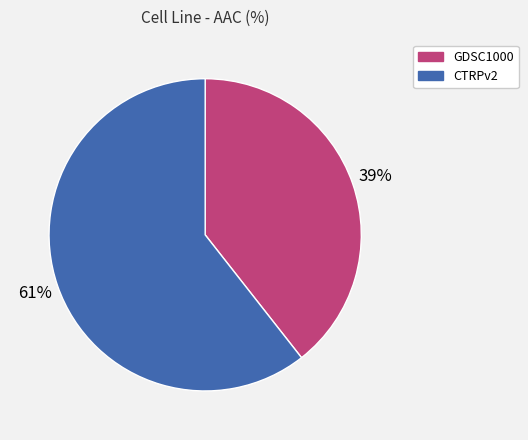

Rank the categories by value from highest to lowest.

CTRPv2, GDSC1000